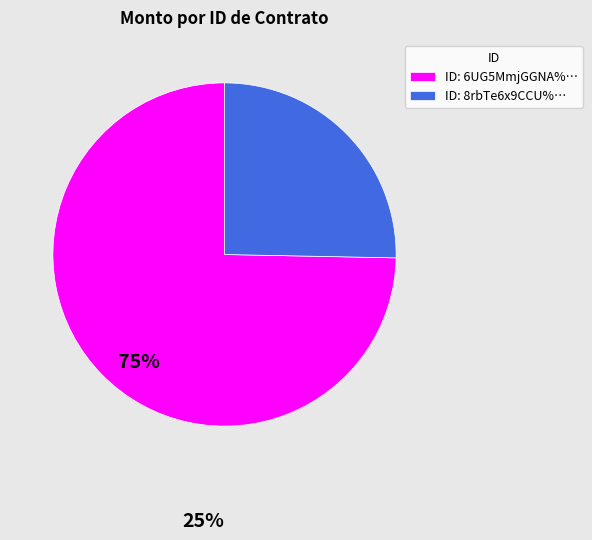

What is the majority slice?

ID: 6UG5MmjGGNA%…